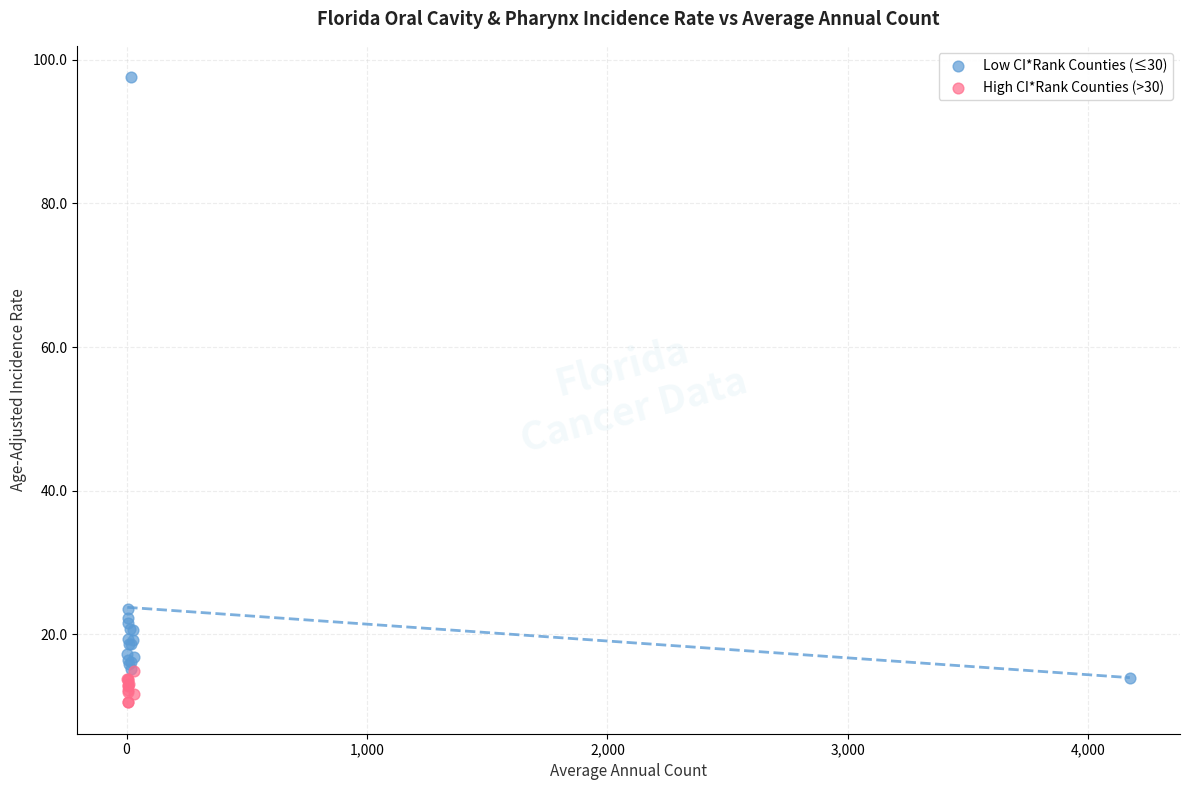

Which series contains the highest Y value?

Low CI*Rank Counties (≤30)